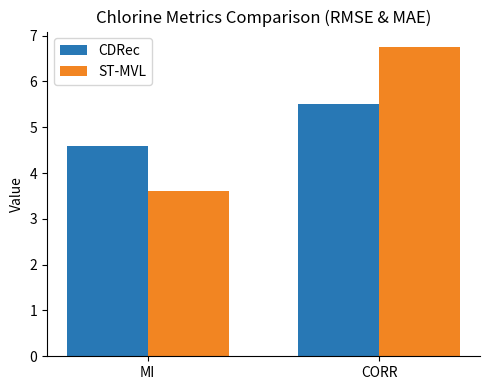

True or false: ST-MVL has a value of 10.1 at CORR.

False